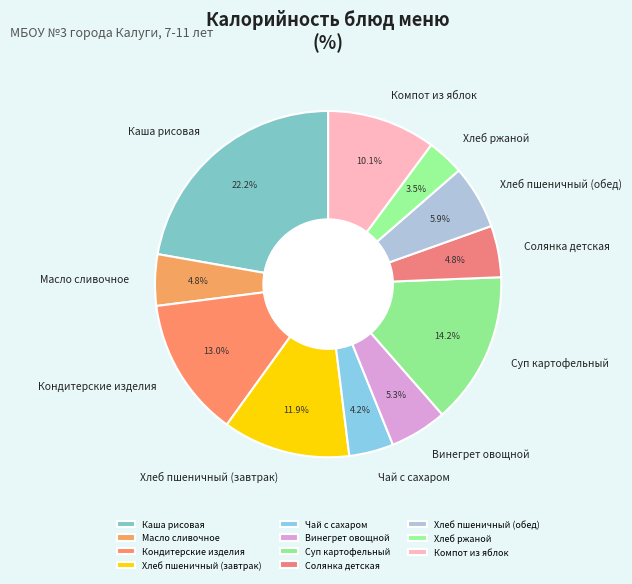

Is it true that Кондитерские изделия is 3% of the pie?

False